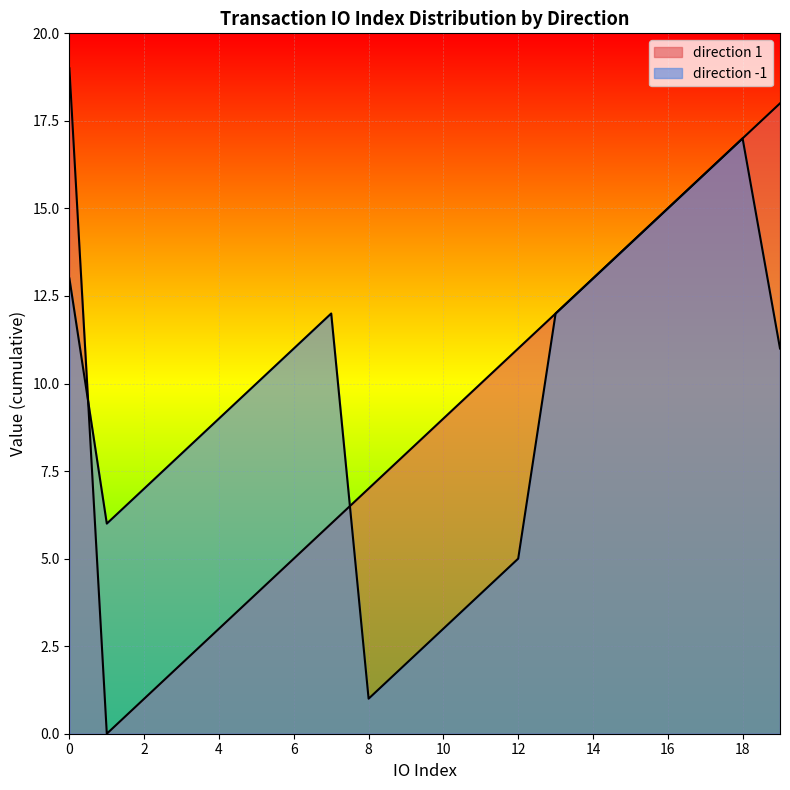

Rank the series by their average value, from lowest to highest.

direction_-1, direction_1